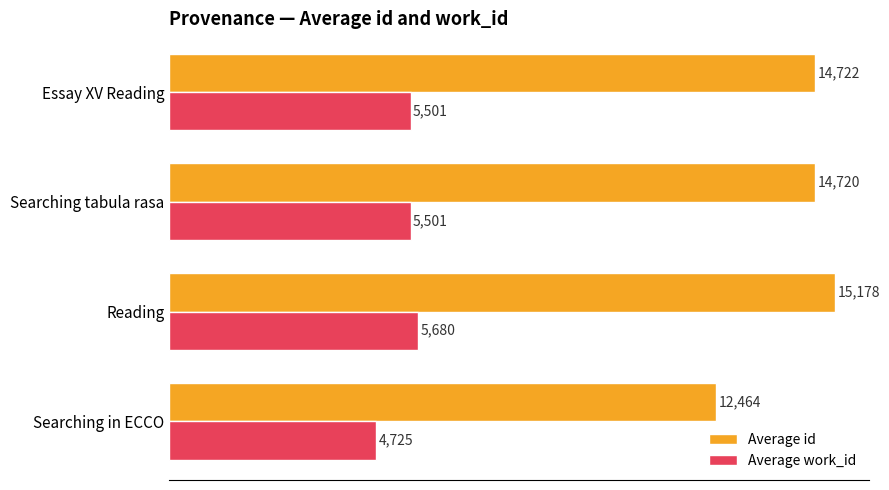

Which category has the lowest value across all series?

Searching in ECCO